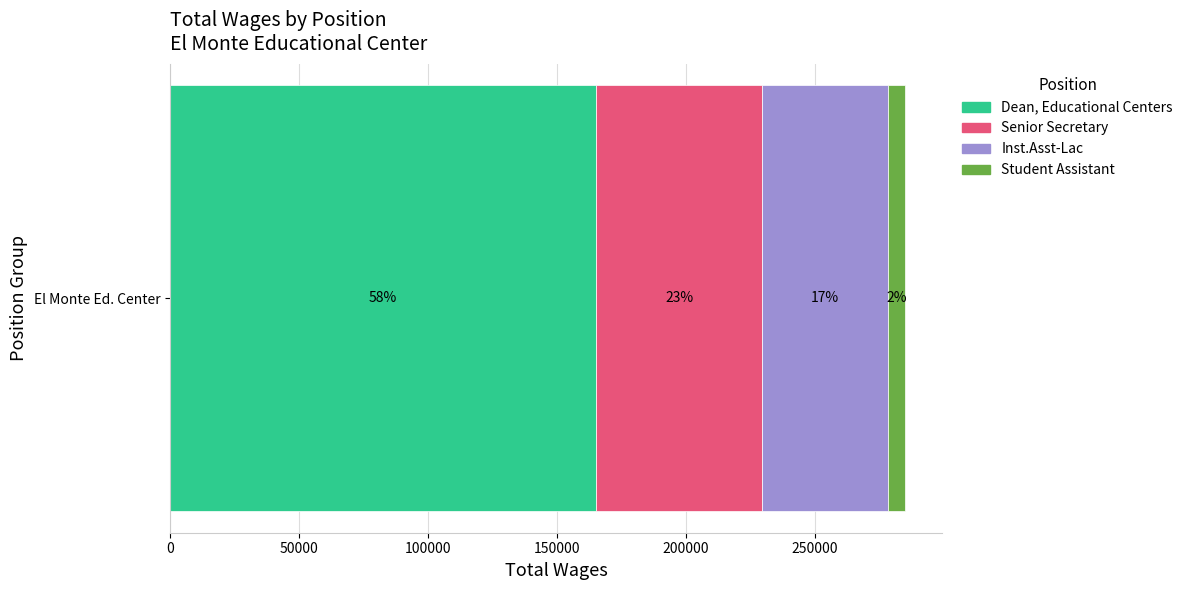

What is the value of the 2nd bar from the left?

64586